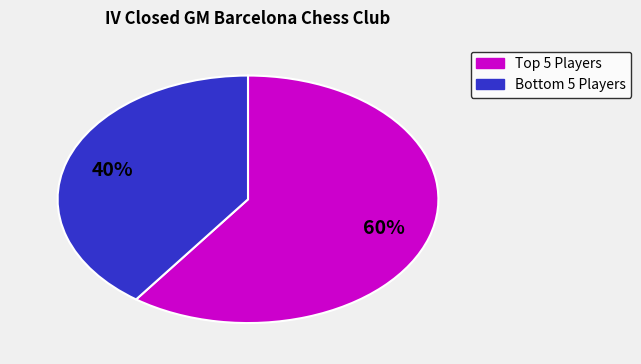

To the nearest percent, what is the average slice percentage?

50%